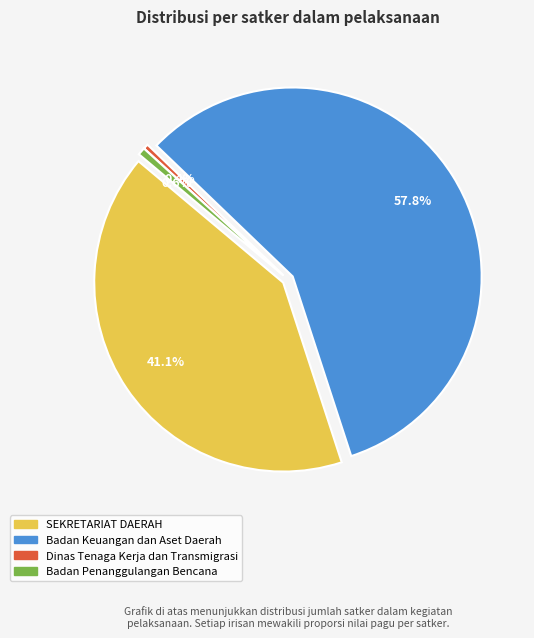

Is it true that Dinas Tenaga Kerja dan Transmigrasi - Konsultansi Pengawasan is 6% of the pie?

False